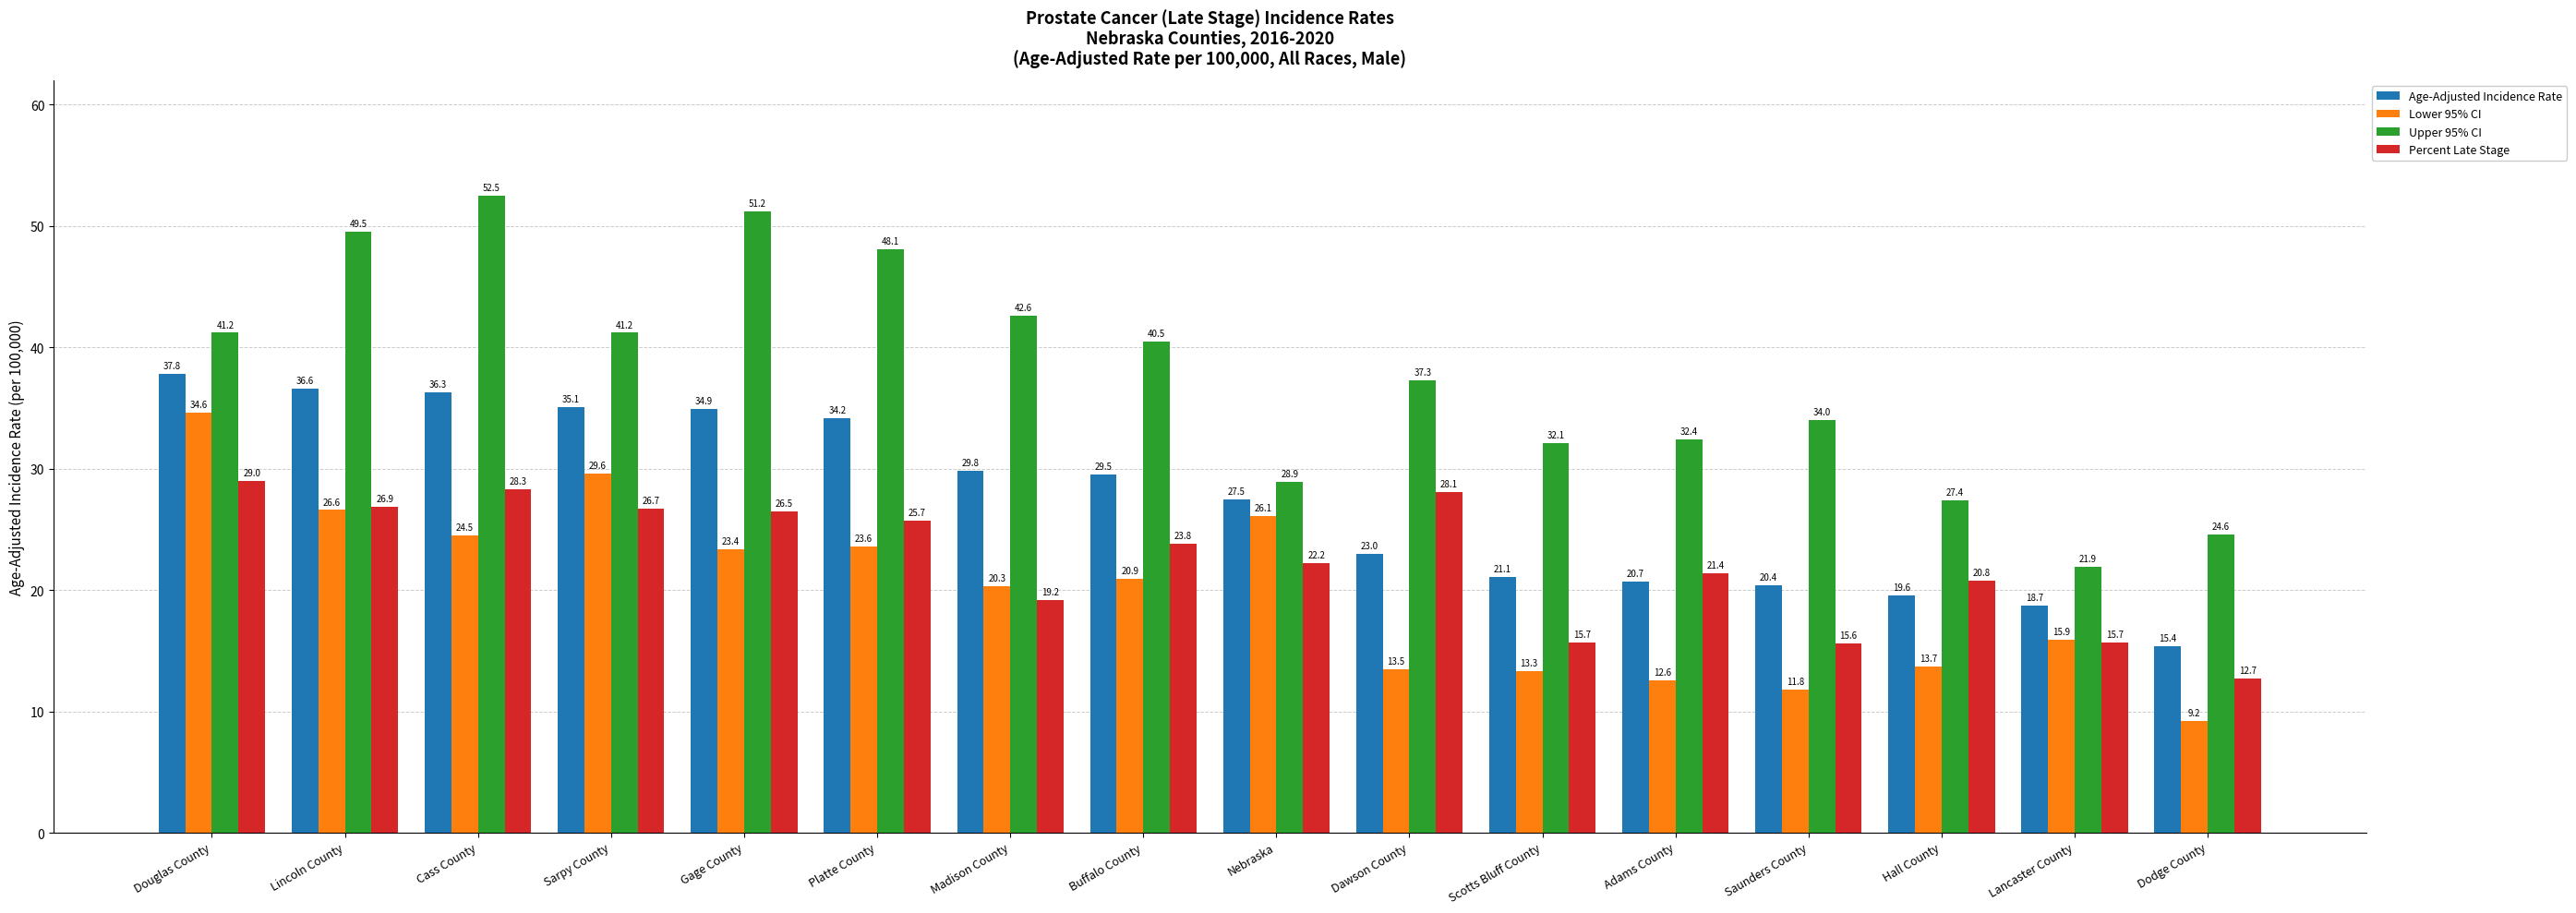

What is the difference between the Age-Adjusted Incidence Rate values at Saunders County and Nebraska?

7.1